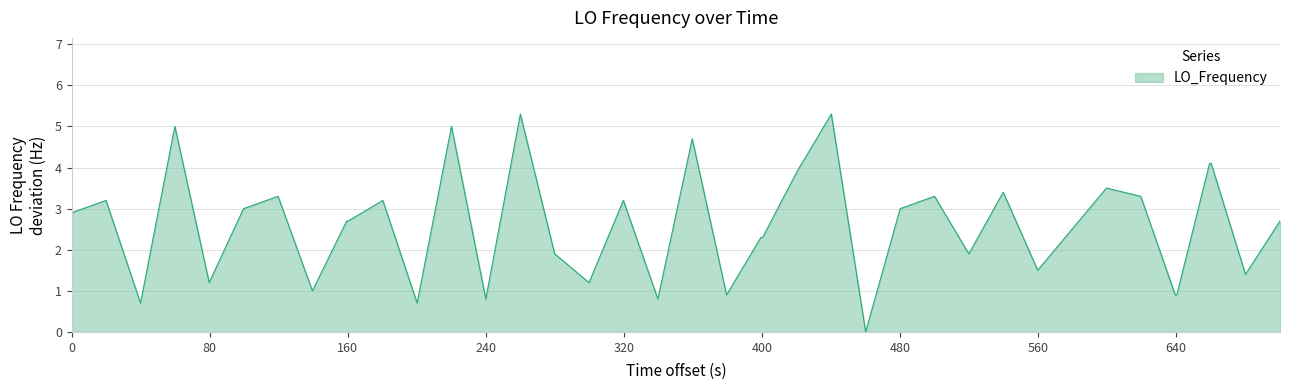

What is the maximum value shown in the chart?

5.3